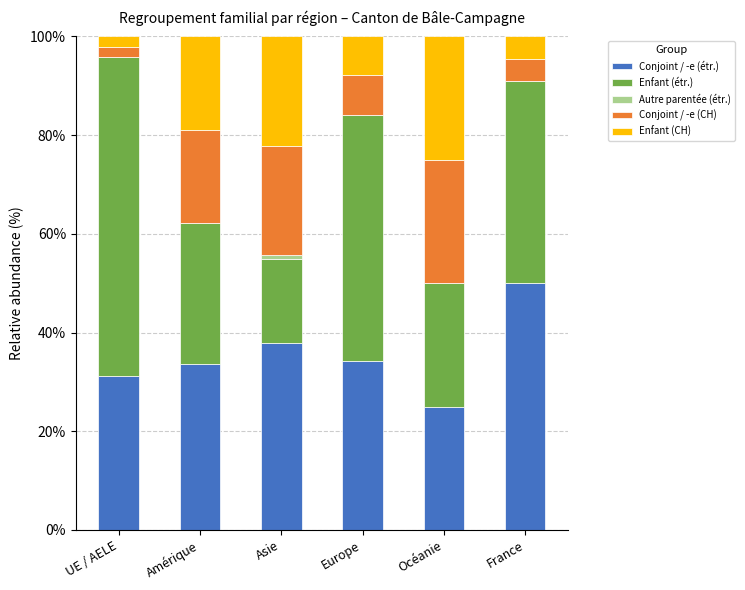

What is the total value across all series at France?

100.0